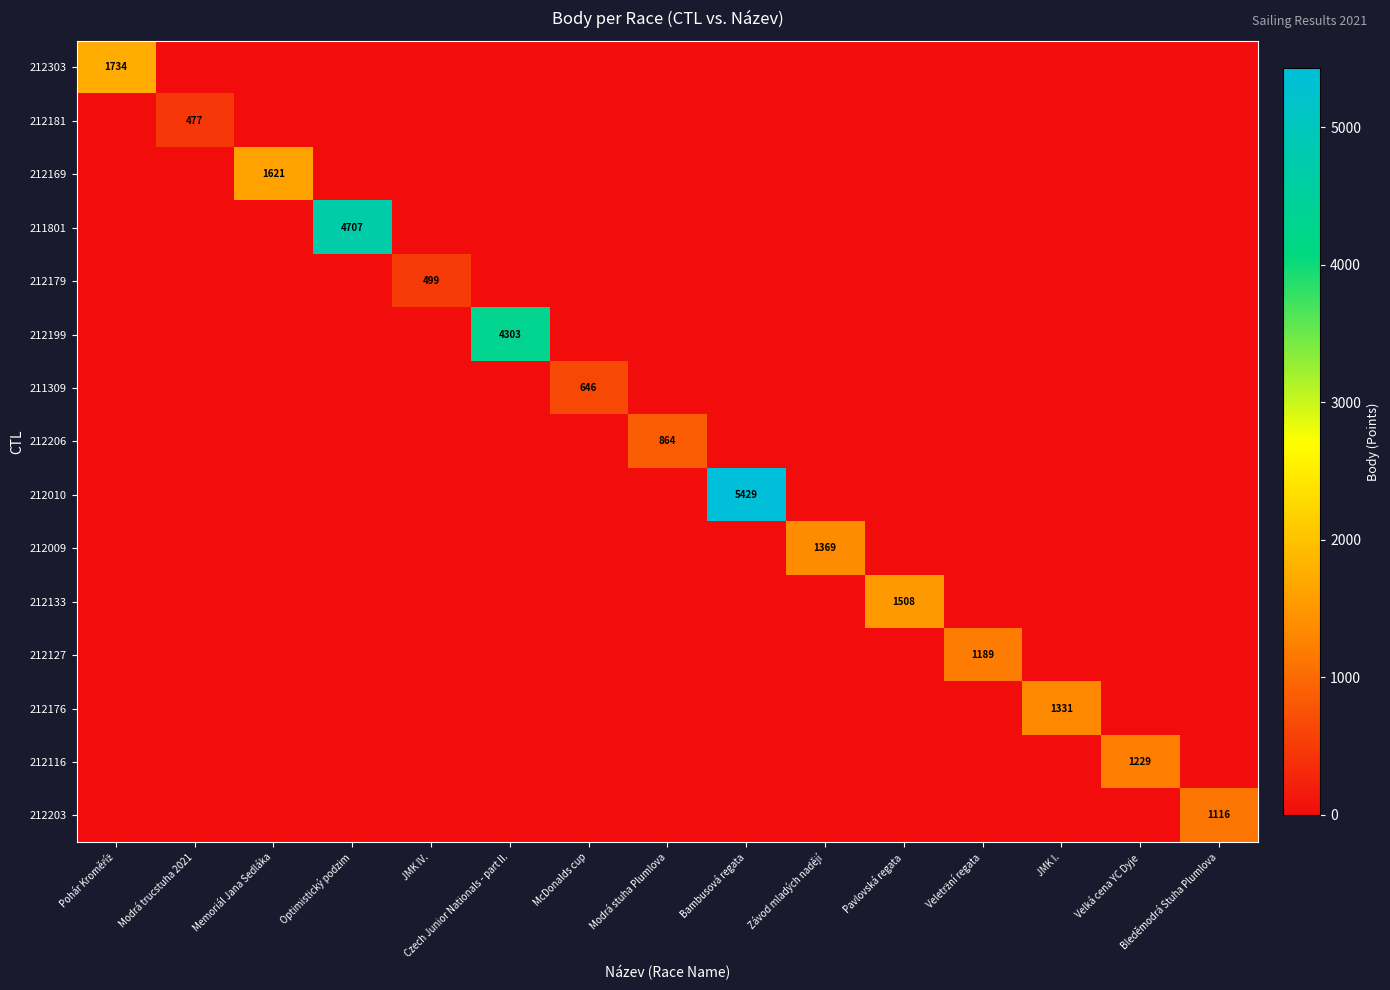

The value of 212169 at Memoriál Jana Sedláka is 561. True or false?

False